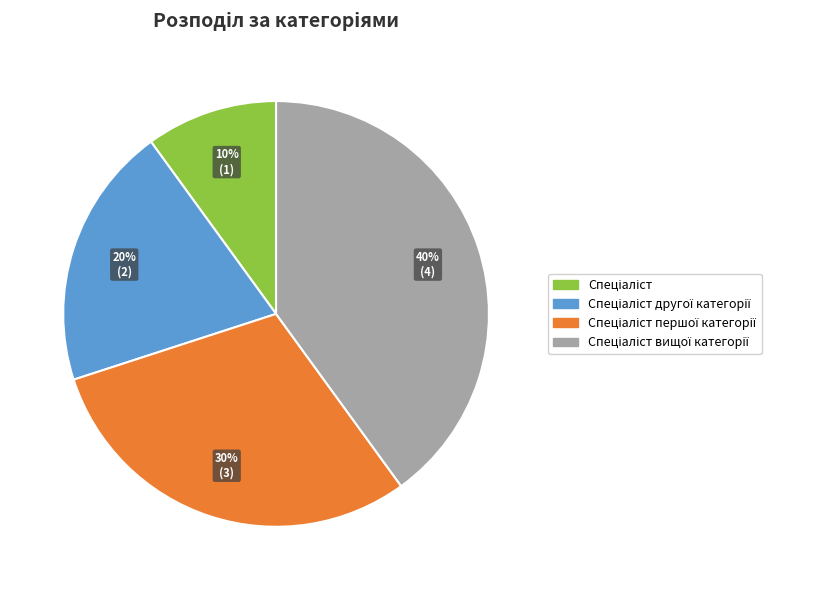

Does any single category account for the majority?

No